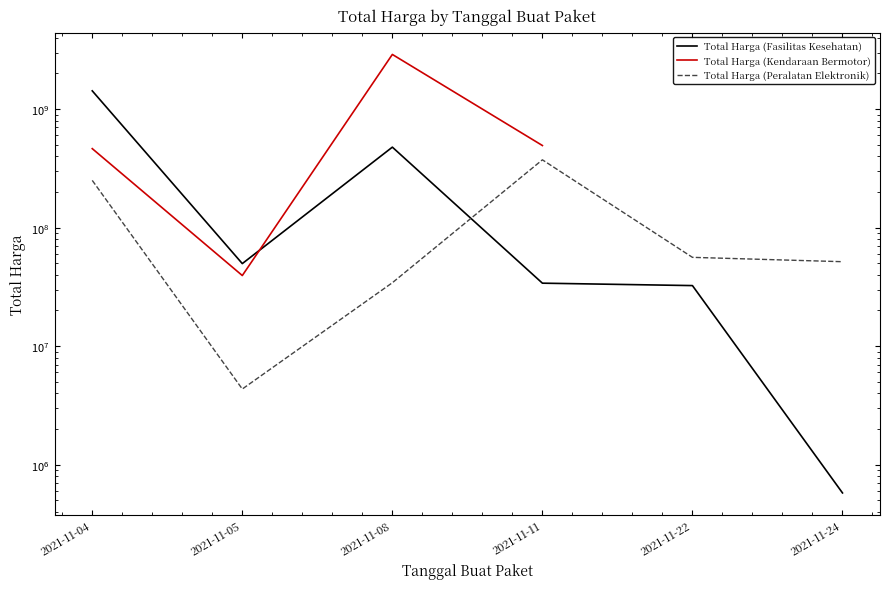

At which category does Total Harga (Peralatan Elektronik) reach its first local peak?

2021-11-11